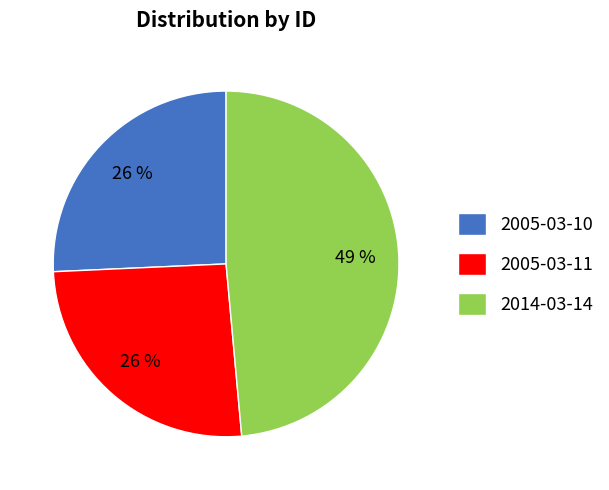

To the nearest percent, what portion does 2005-03-11 represent?

26%